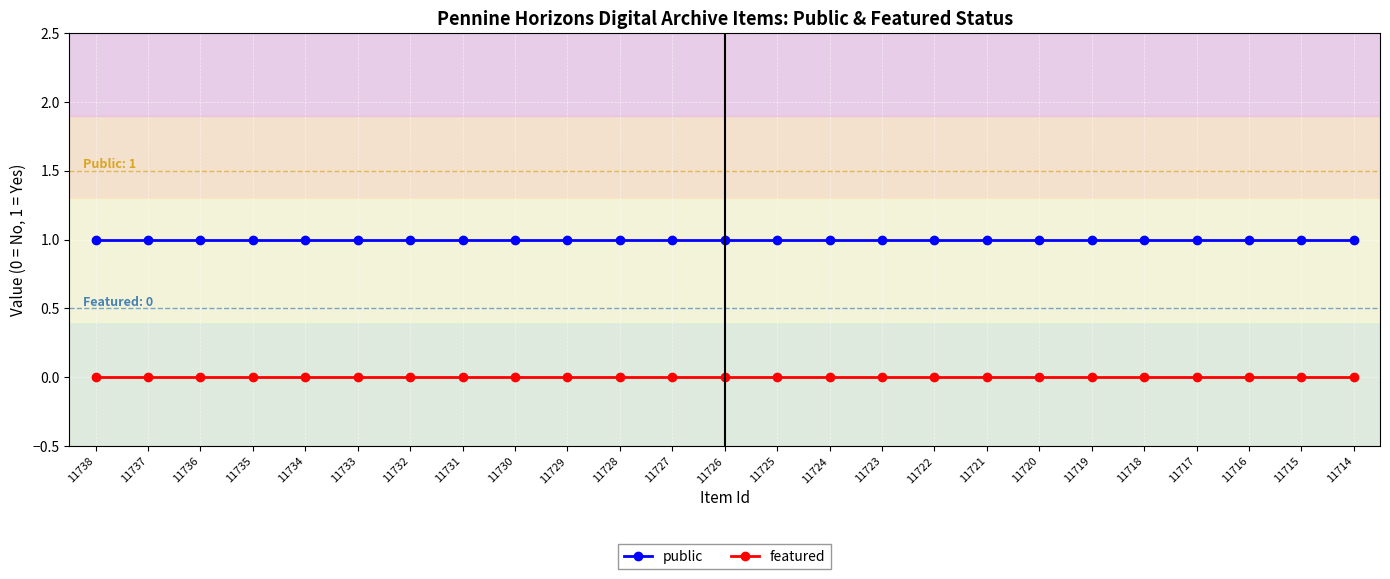

Rank the series by their maximum value, from highest to lowest.

public, featured